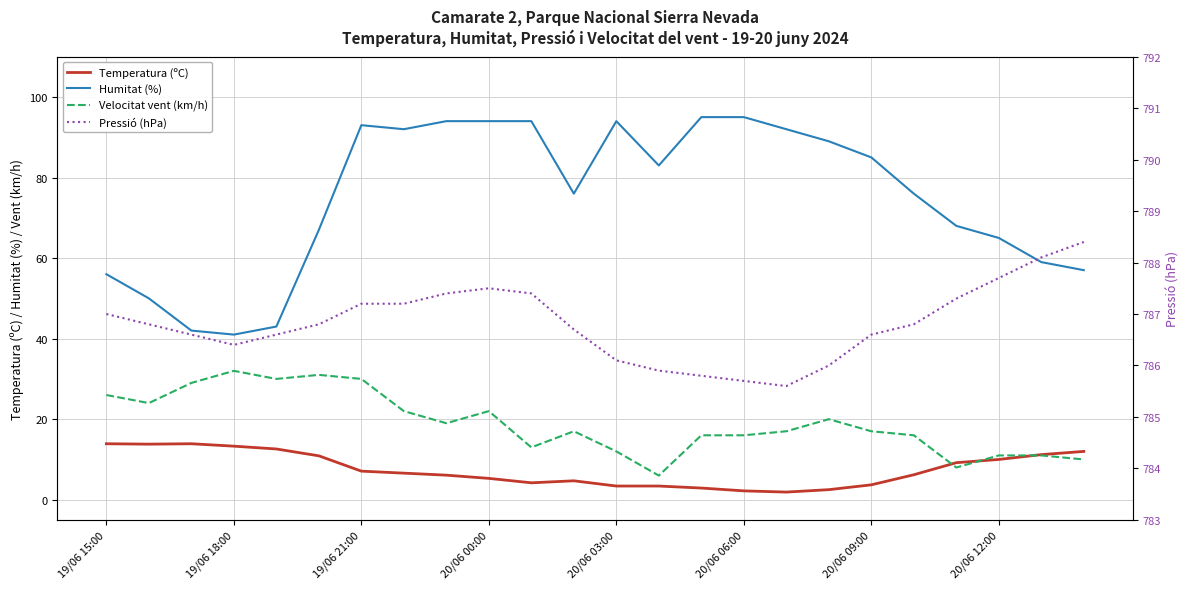

What are all the series names shown in the legend?

Temperatura (ºC), Humitat (%), Velocitat vent (km/h), Pressió (hPa)